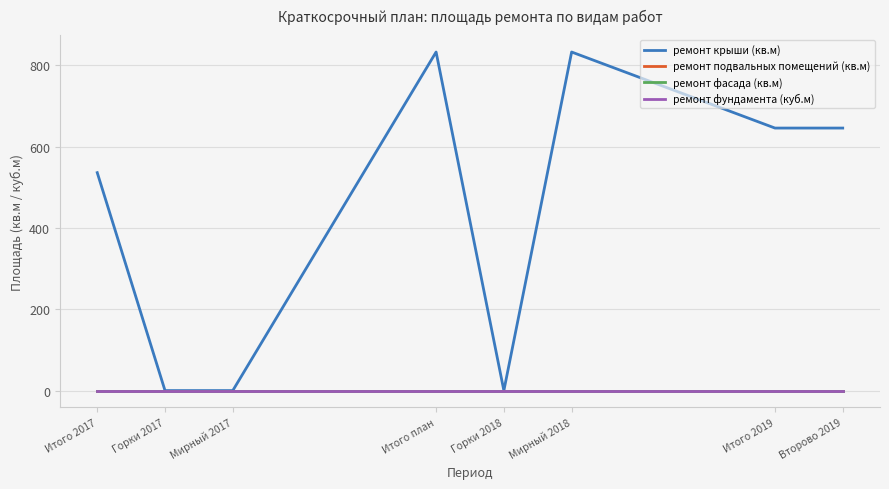

True or false: ремонт фасада (кв.м) and ремонт подвальных помещений (кв.м) cross at least once.

False